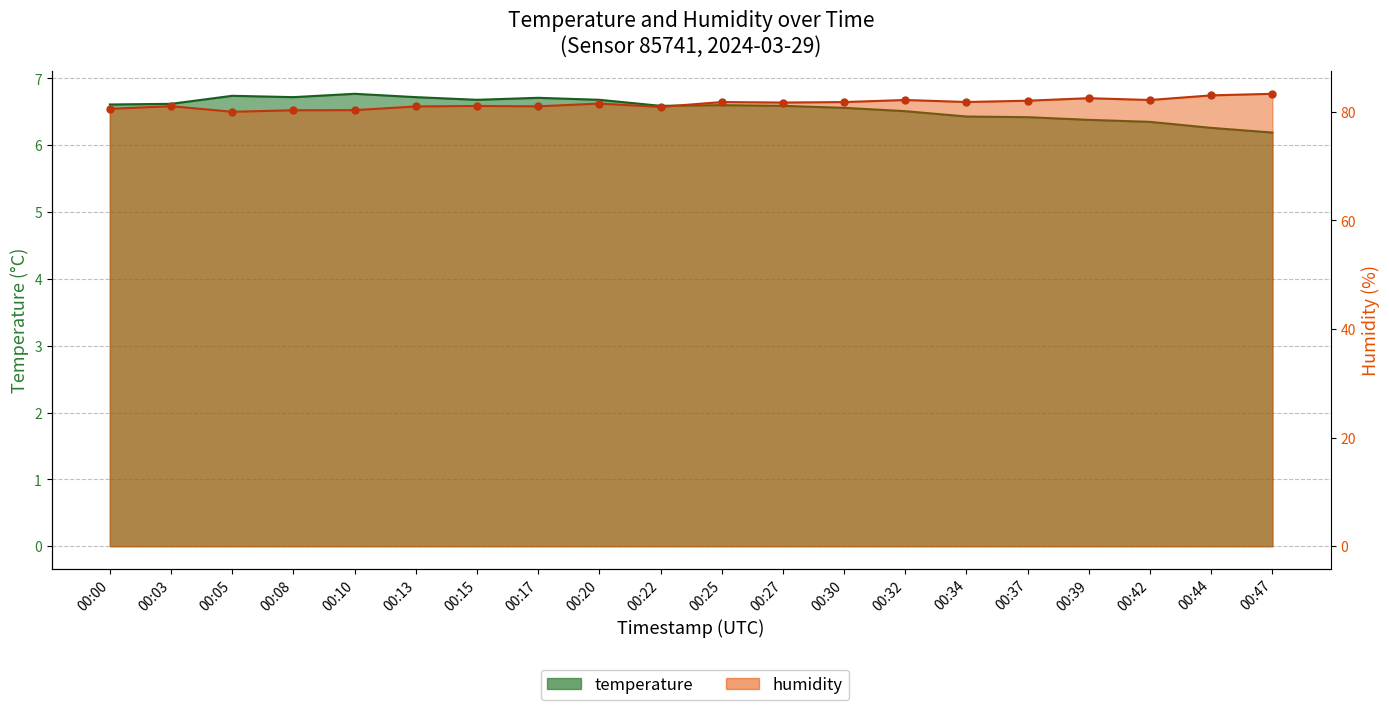

Which label corresponds to the largest value in the chart?

00:47